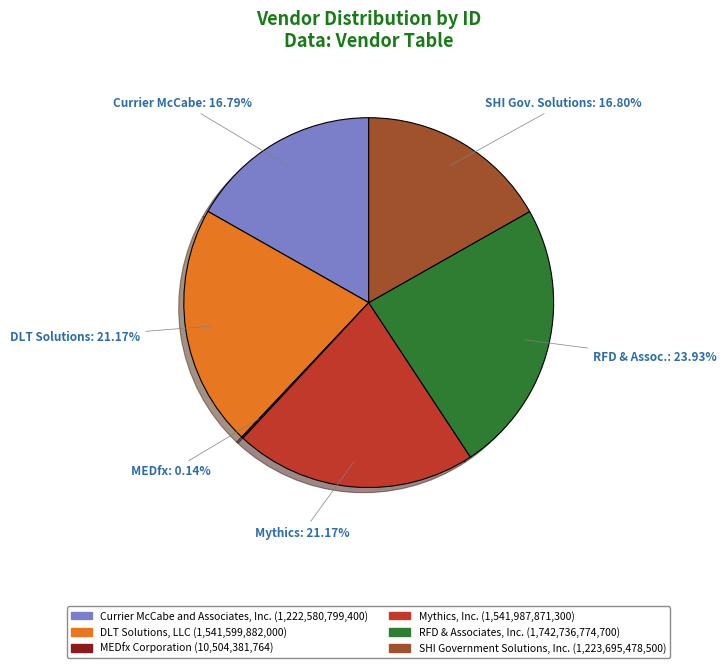

To the nearest percent, what is the average slice percentage?

17%